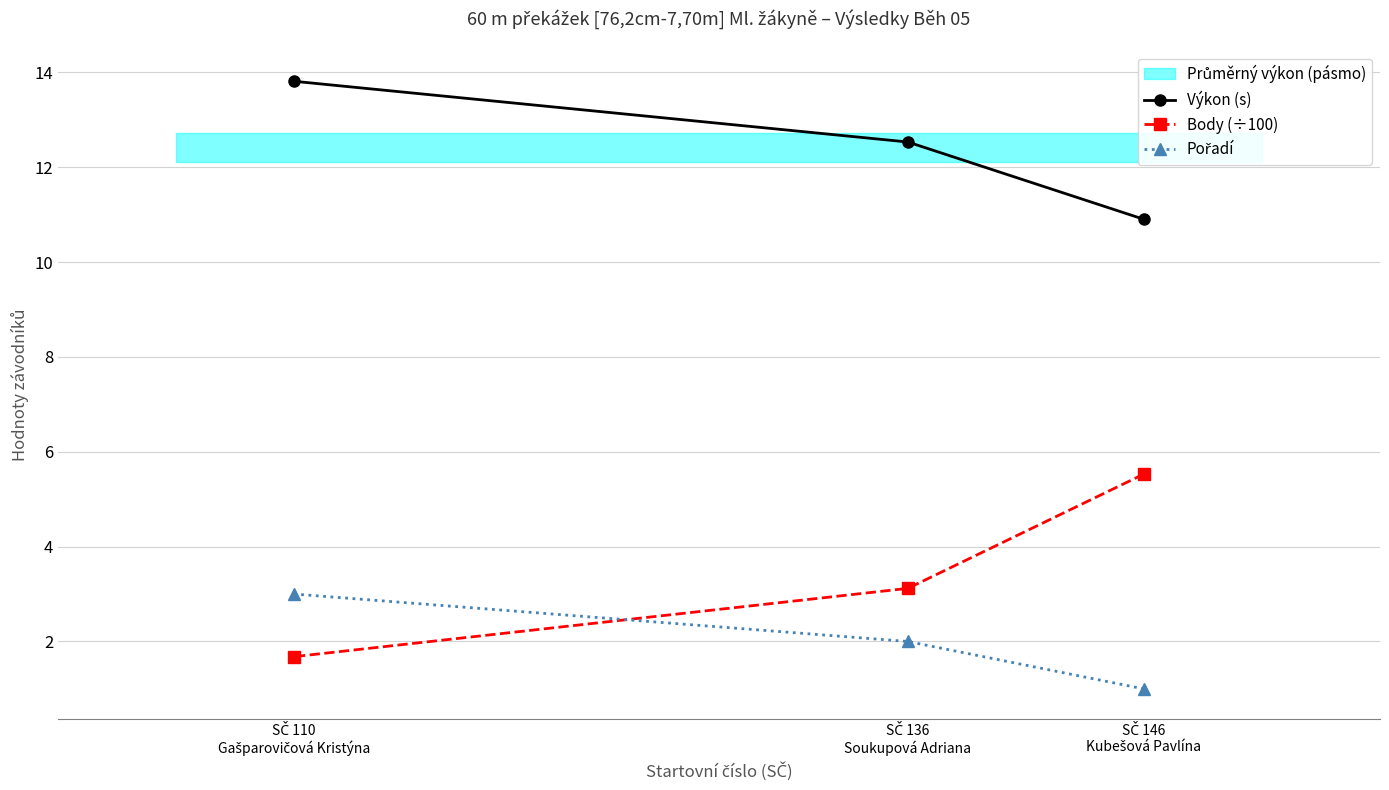

What position from the left is SČ 136
Soukupová Adriana?

2